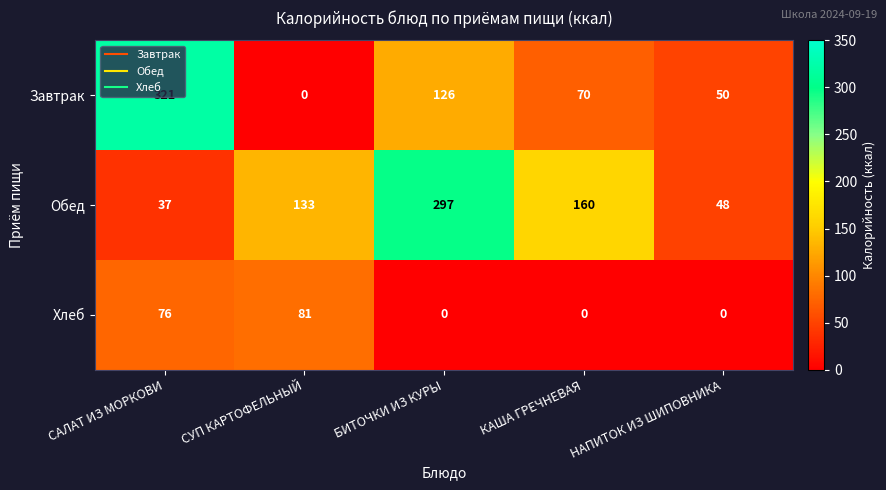

Read the Обед value at НАПИТОК ИЗ ШИПОВНИКА, to the nearest 50.

50